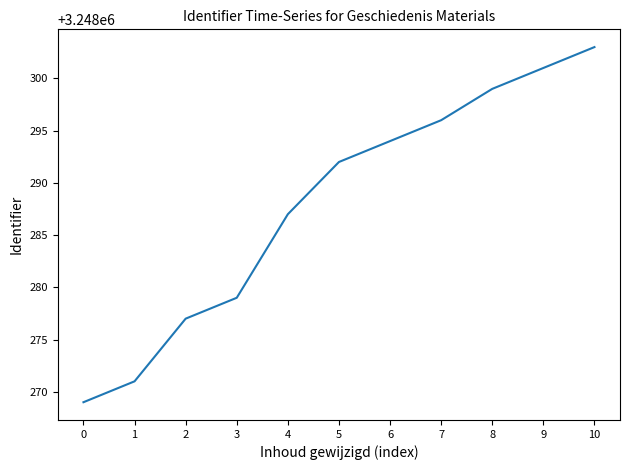

How many series are shown in this chart?

1